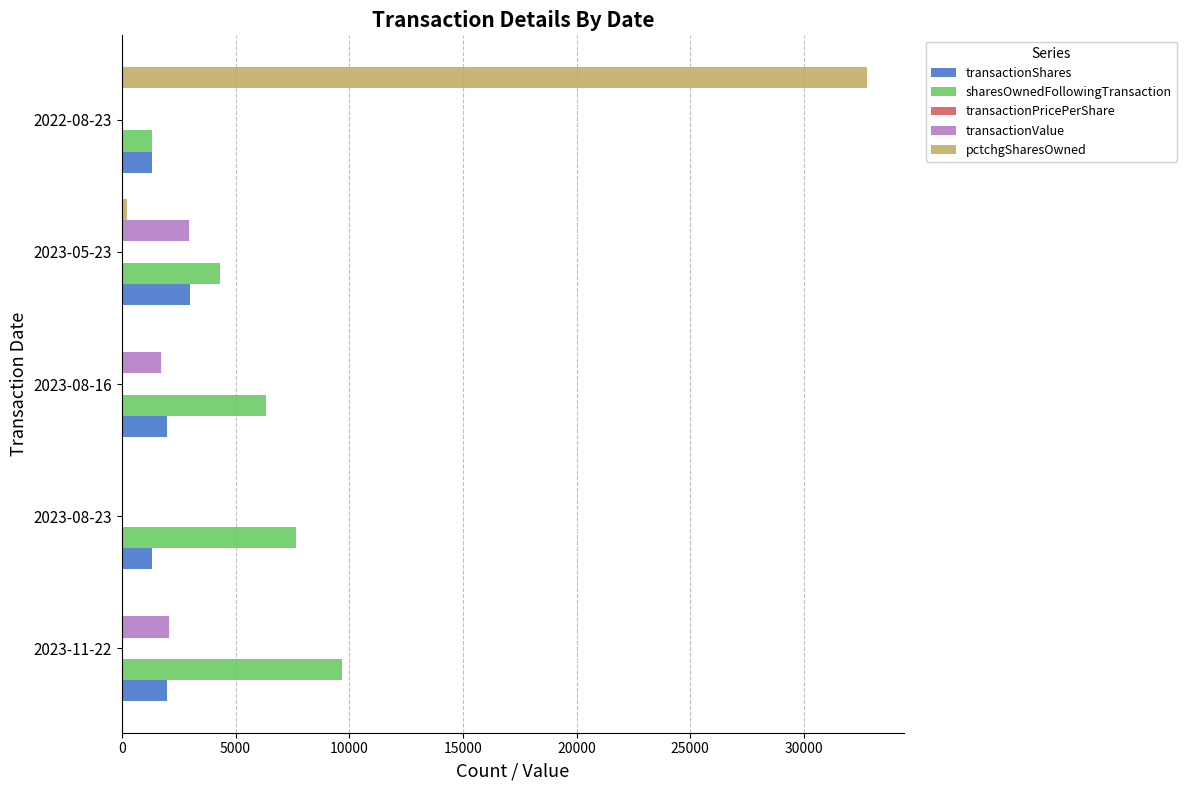

What is the total value across all series at 2022-08-23?

35433.0